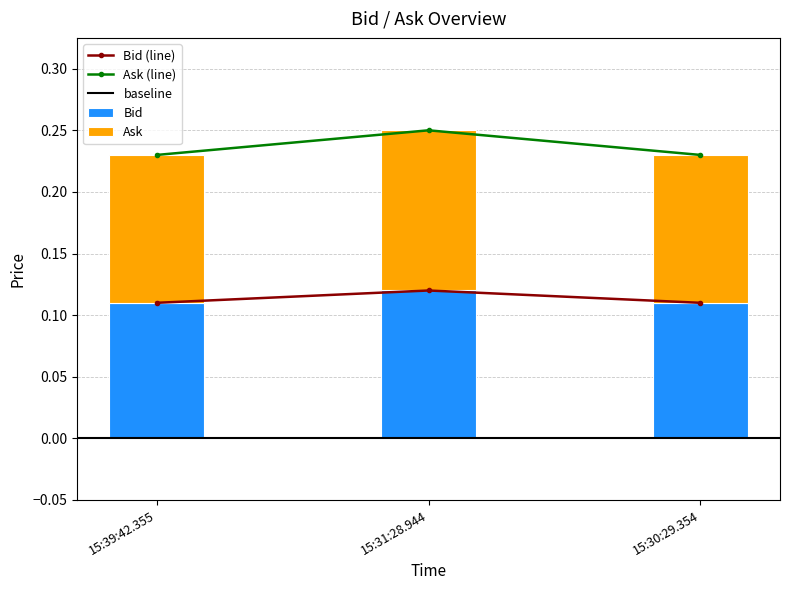

Reading left to right, what are all the values shown in this chart?

Bid: 15:39:42.355=0.2	15:31:28.944=0.2	15:30:29.354=0.2
Ask: 15:39:42.355=0.1	15:31:28.944=0.1	15:30:29.354=0.1